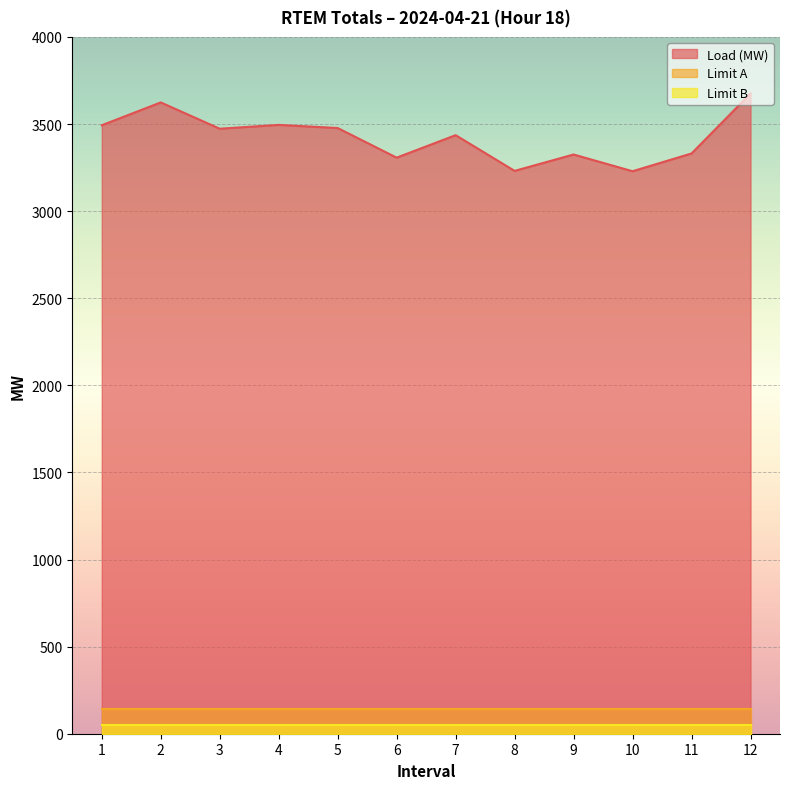

The value of Load (MW) at 1 is 3493.0. True or false?

True